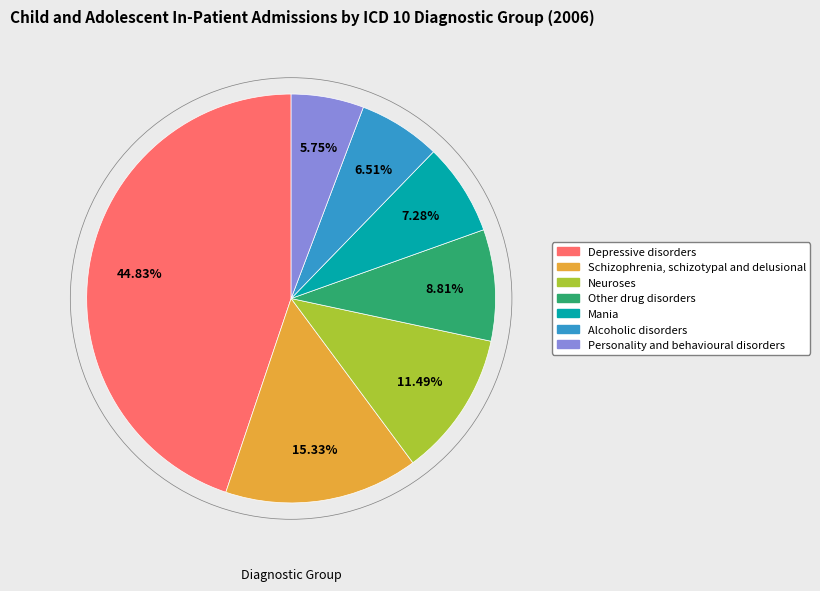

What is the largest slice in the pie chart?

Depressive disorders